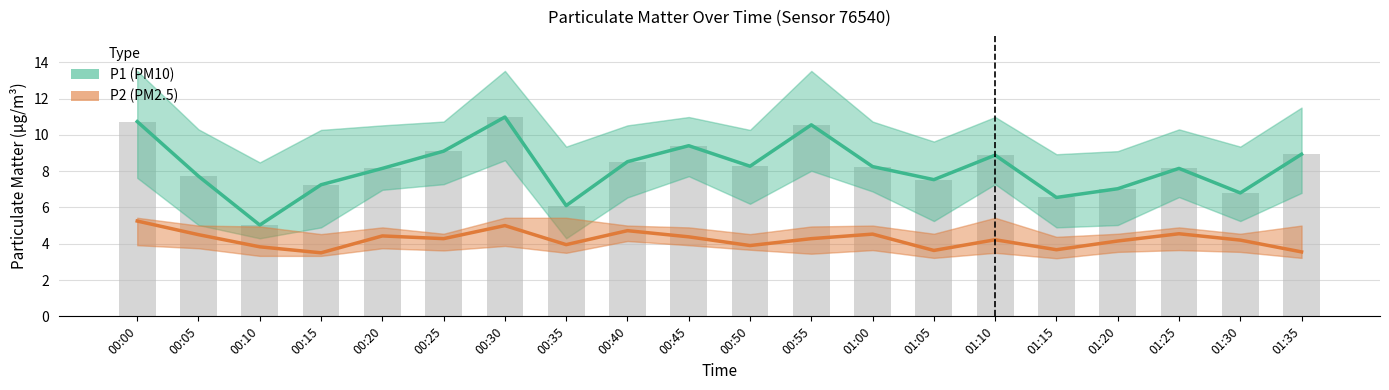

Does the chart contain stacked bars?

No